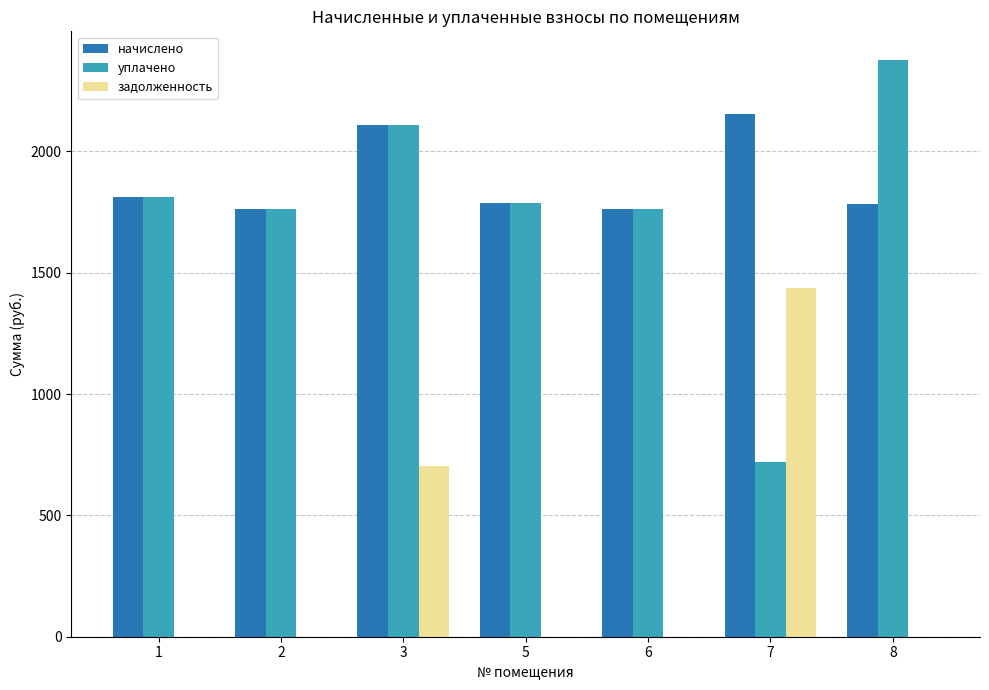

Between 1 and 7, which series saw the biggest shift?

задолженность